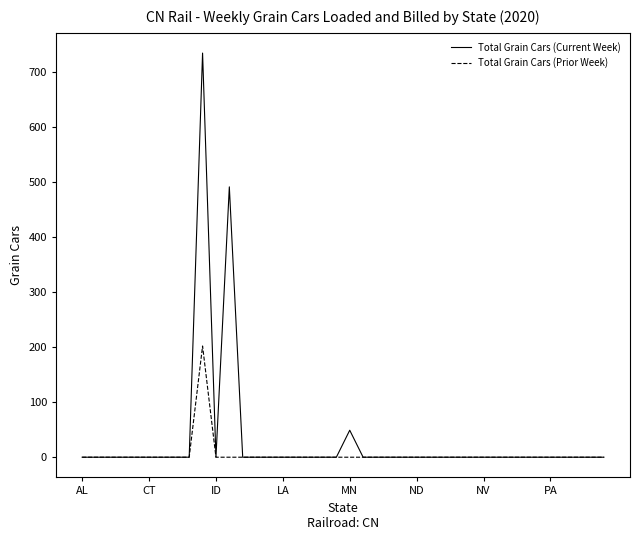

What is the maximum value shown in the chart?

734